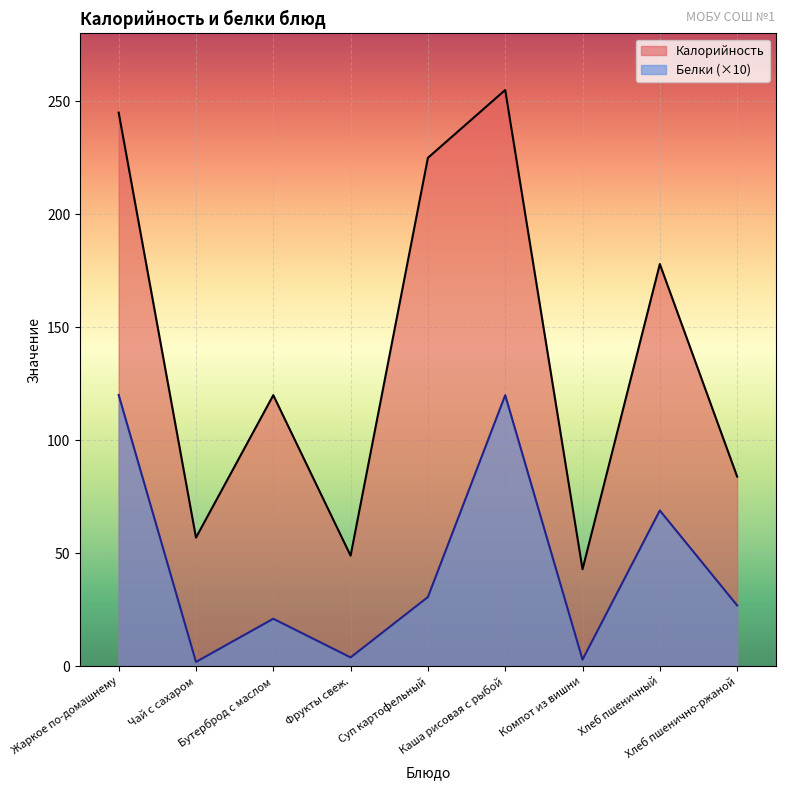

What position from the right is Жаркое по-домашнему?

9